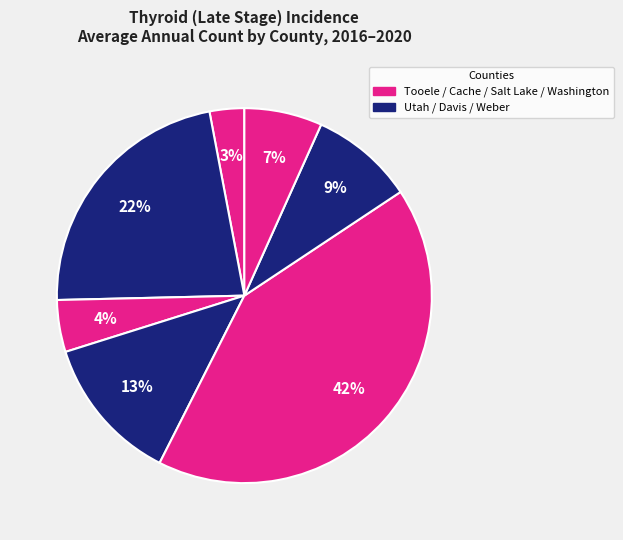

To the nearest percent, what is the average slice percentage?

14%